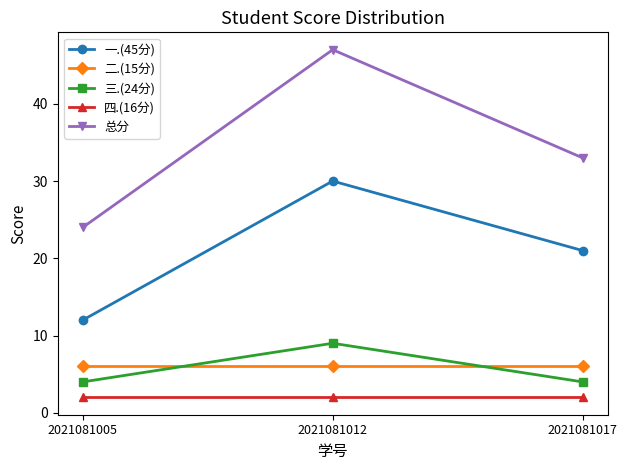

What is the total value across all series at 2021081012?

94